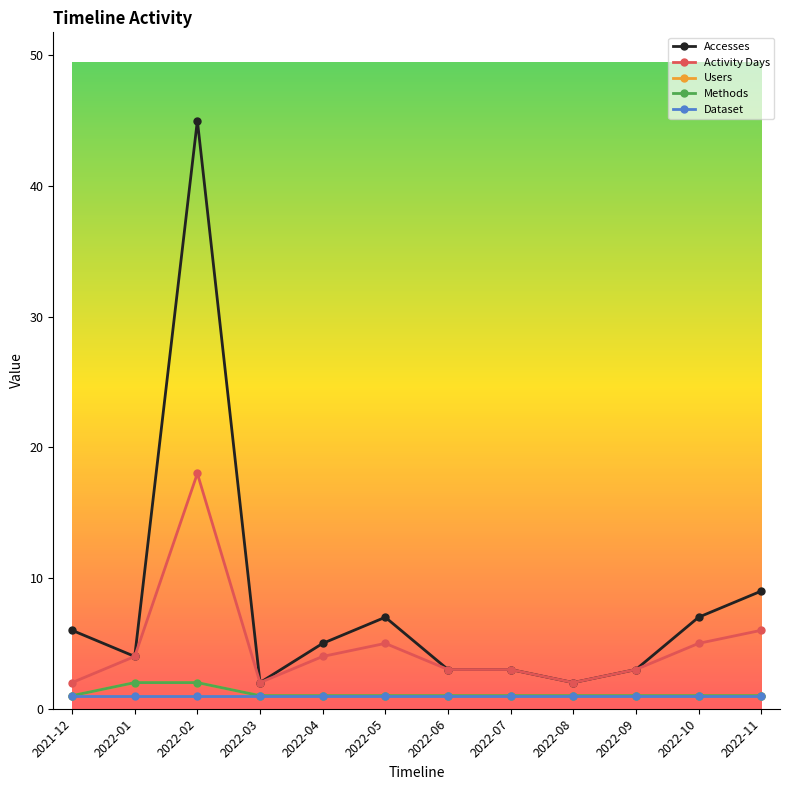

What is the average value of the Methods series?

1